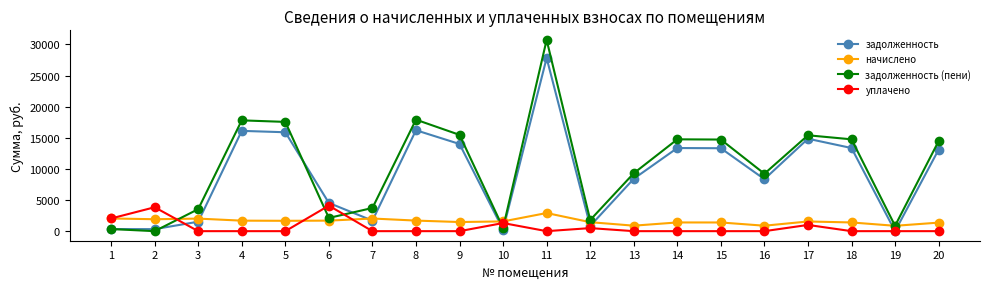

True or false: начислено and уплачено intersect in this chart.

True